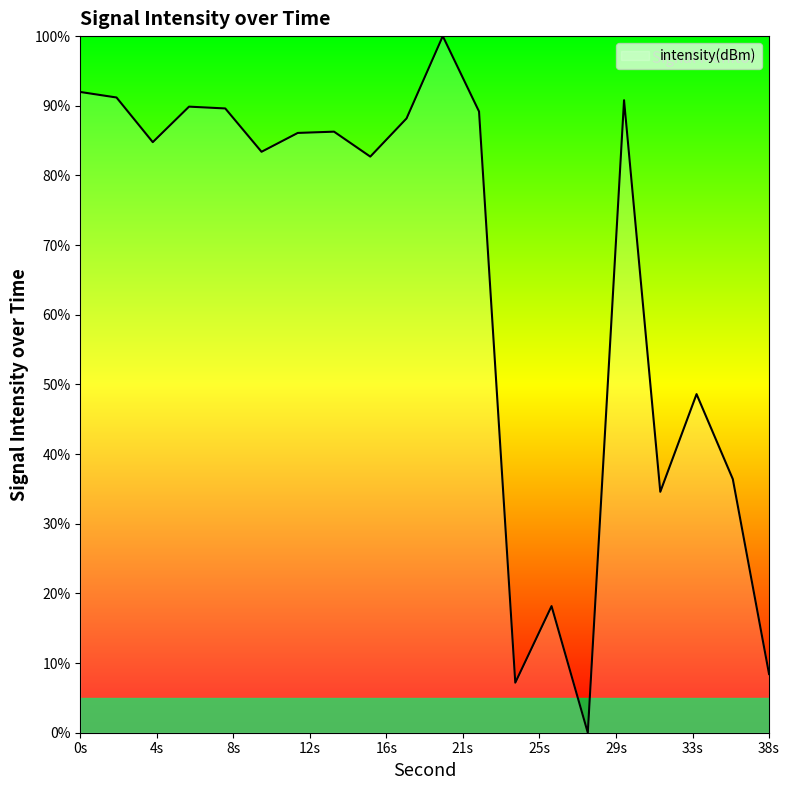

What is the difference between the maximum and minimum values?

100.0